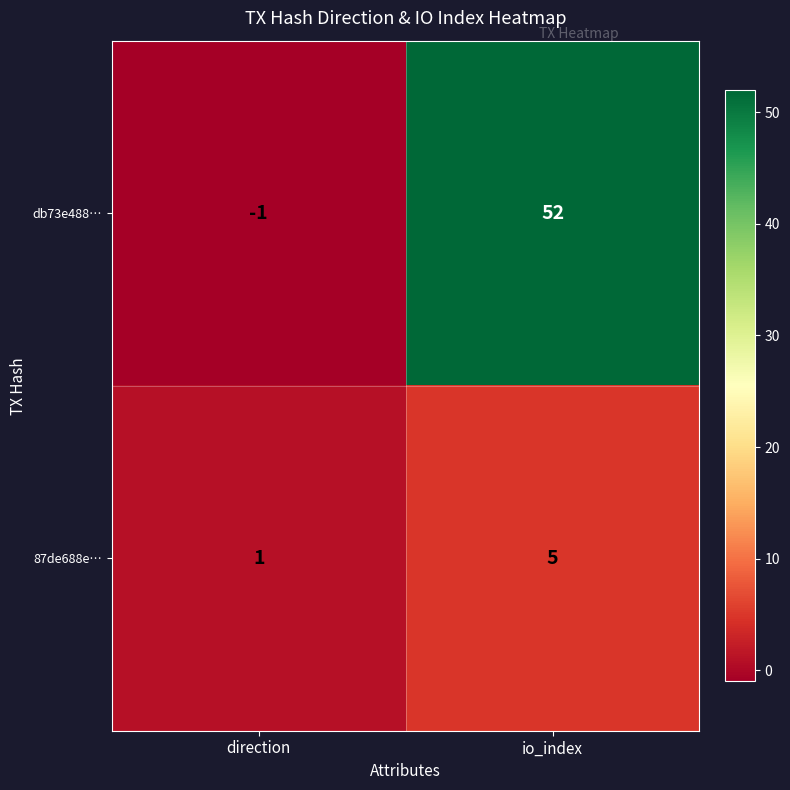

Which series has the widest spread of values?

db73e488…